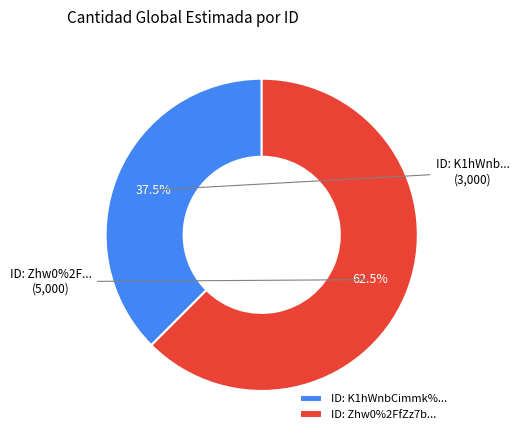

Rank the categories by value from lowest to highest.

K1hWnbCimmk%3D, Zhw0%2FfZz7bQ%3D